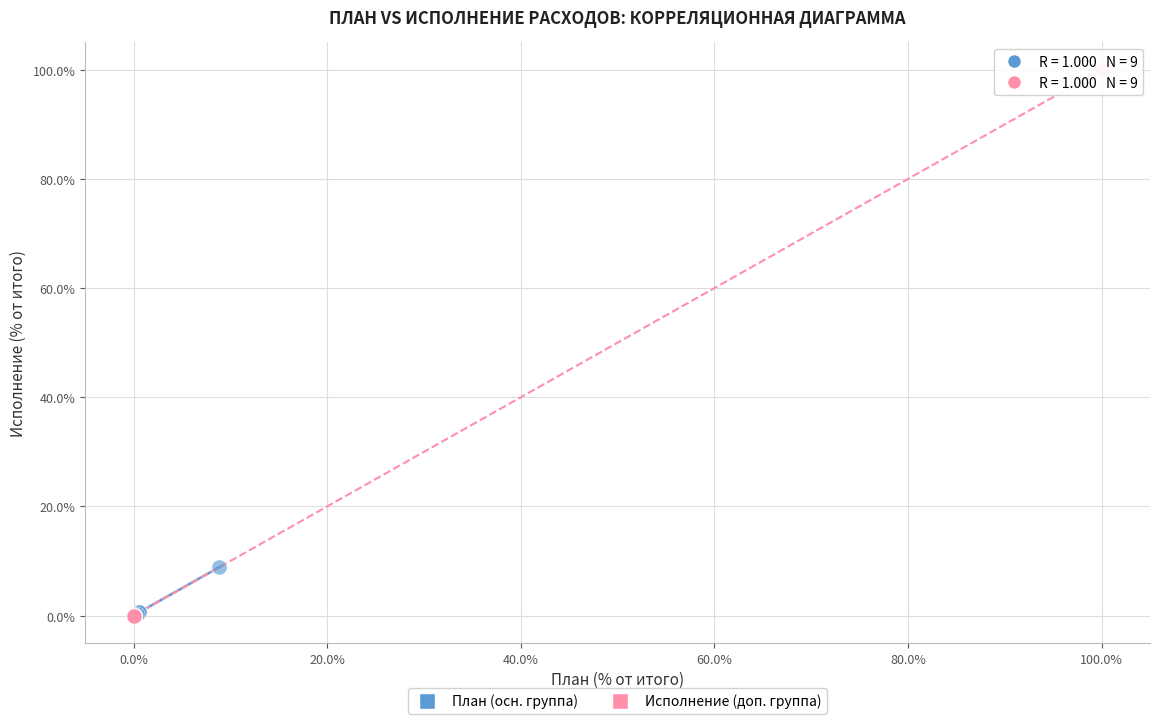

Which series reaches the maximum Y coordinate?

Исполнение (доп. группа)